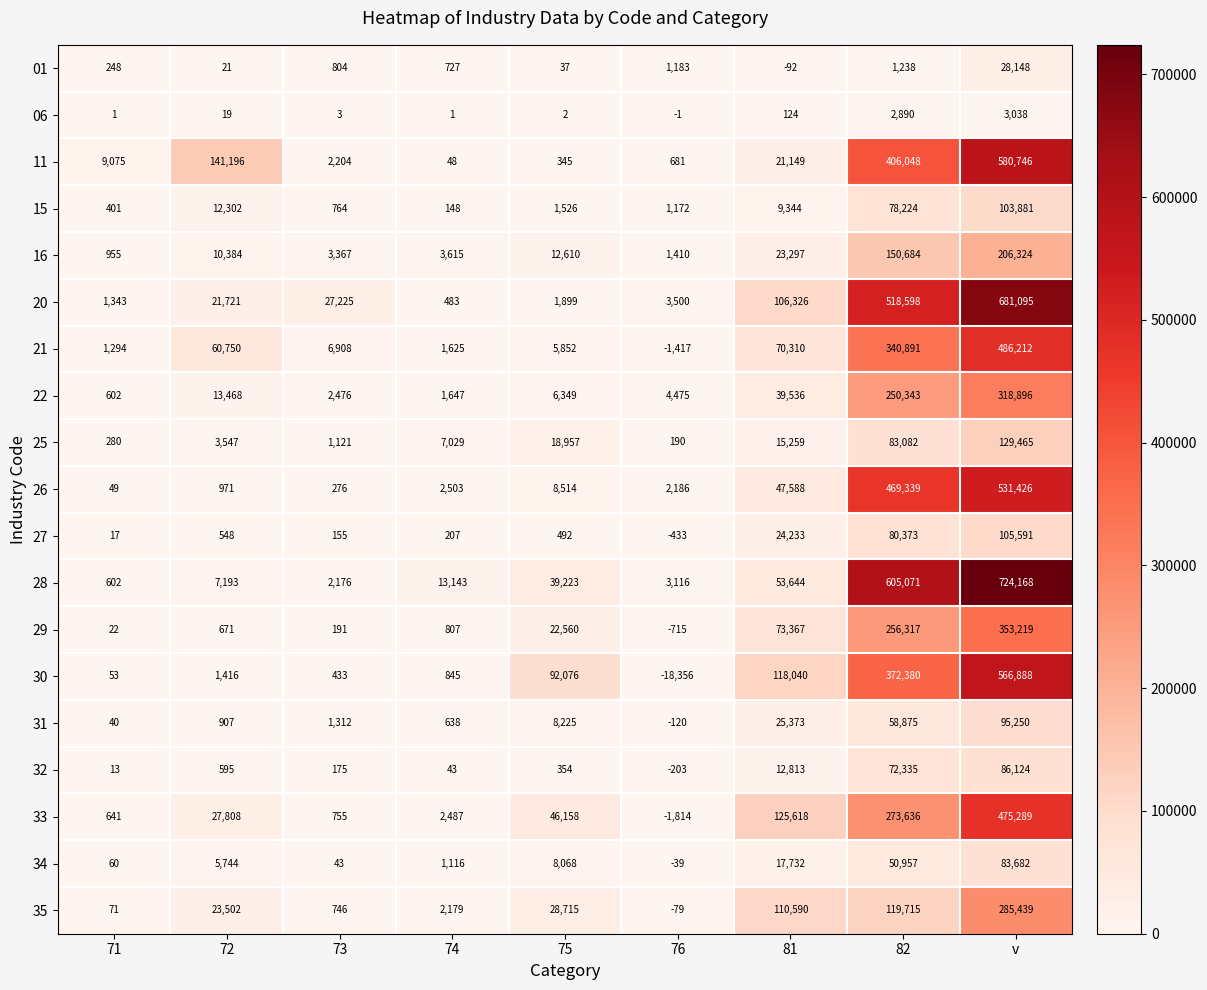

How many series are shown in this chart?

19